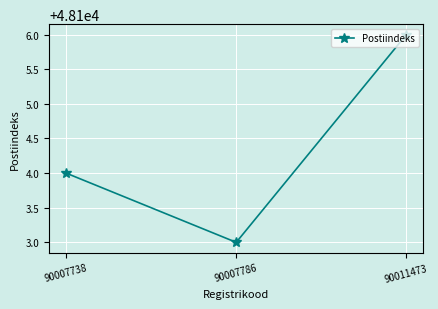

What is the sum of the values at 90007786 and 90007738?

96207